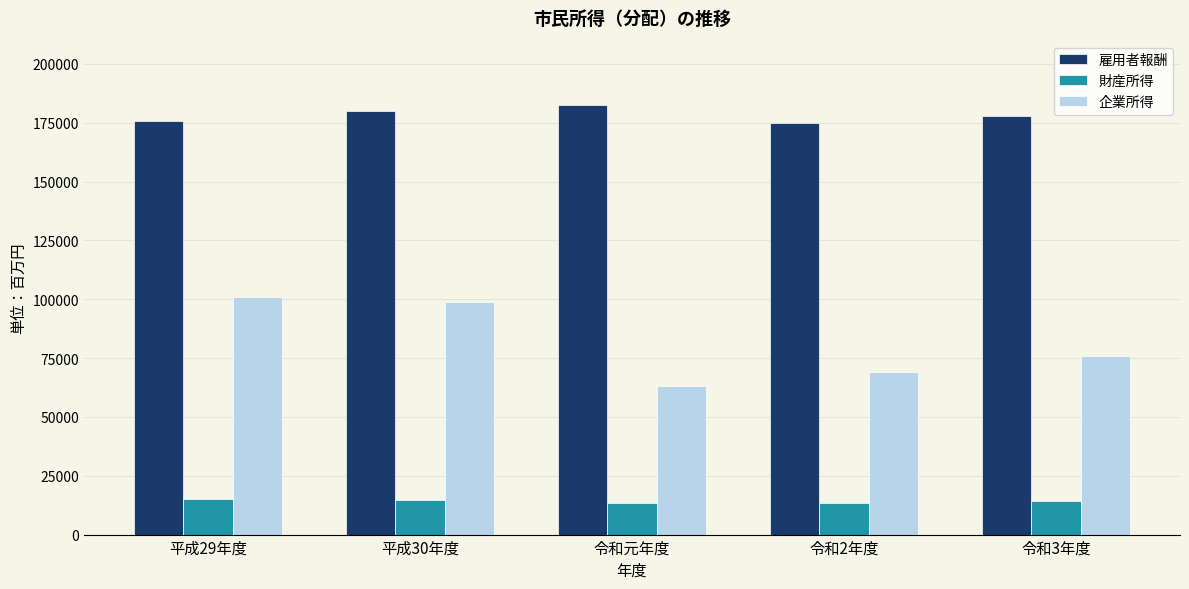

Rank the series at 令和2年度 from lowest to highest value.

財産所得, 企業所得, 雇用者報酬